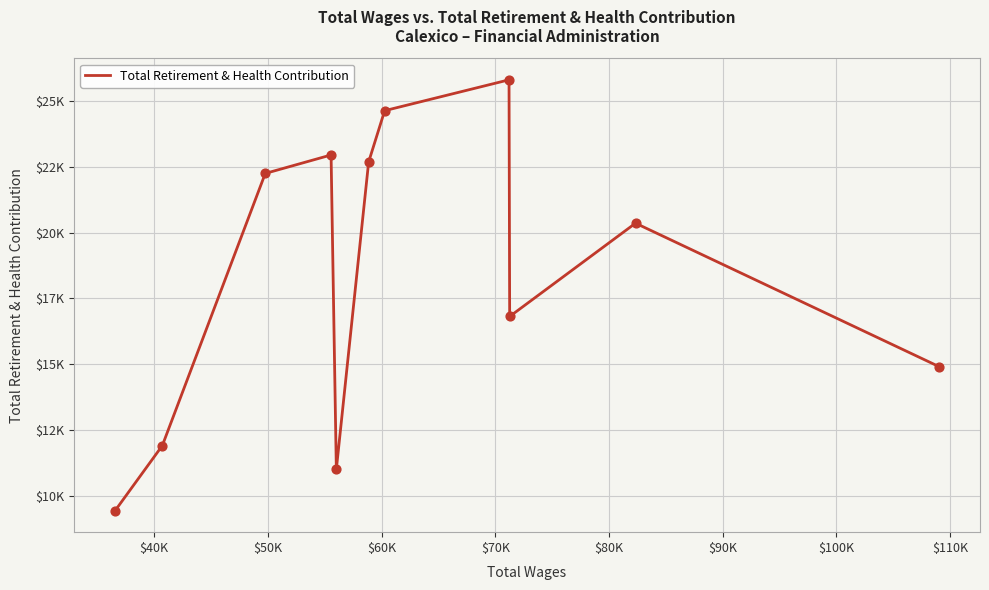

Does the chart have visible grid lines?

Yes